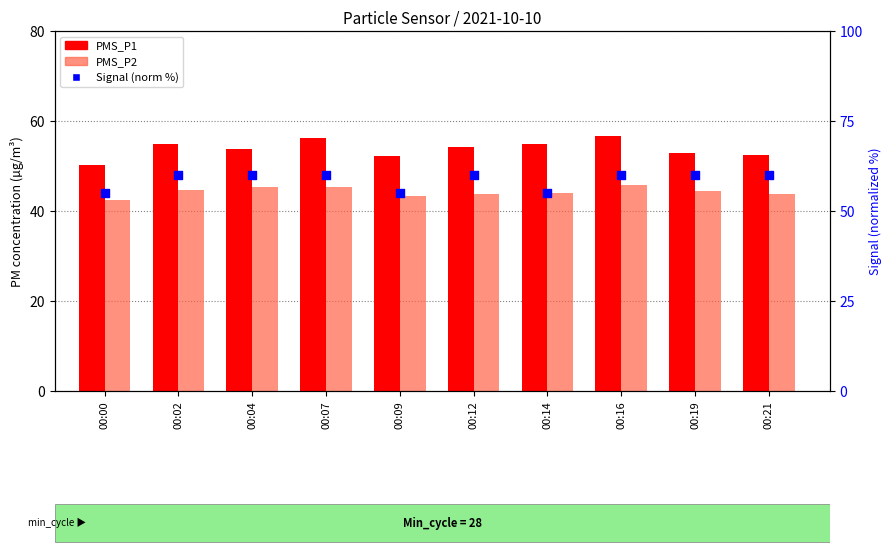

Which series has the widest spread of Y values?

PMS_P1